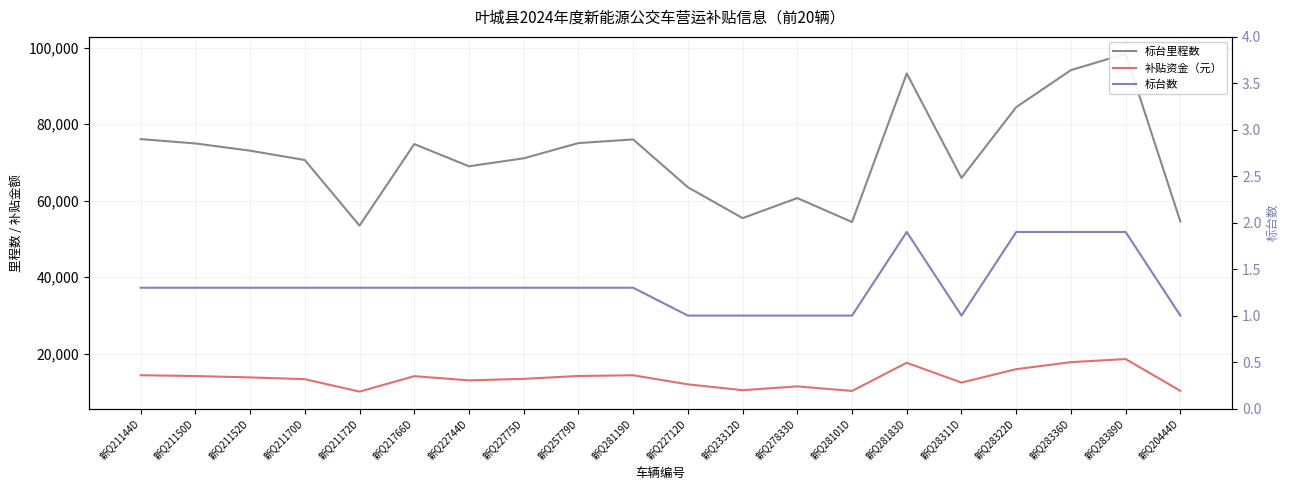

What is the difference between the 标台数 values at 新Q28322D and 新Q20444D?

0.9